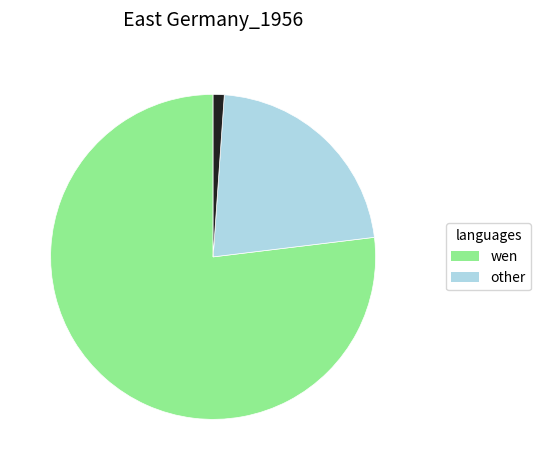

Is there a majority slice in this chart?

Yes